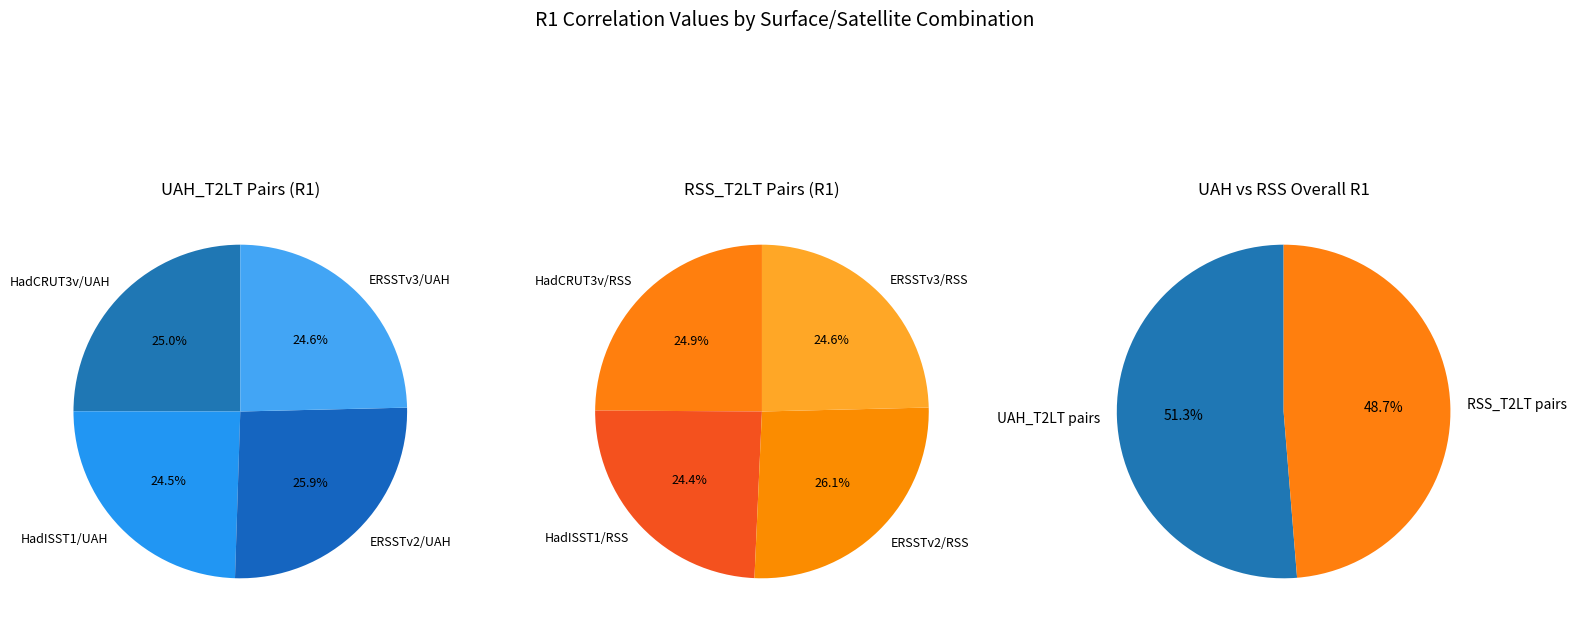

To the nearest percent, what percentage of the pie is ERSSTv3/UAH?

13%